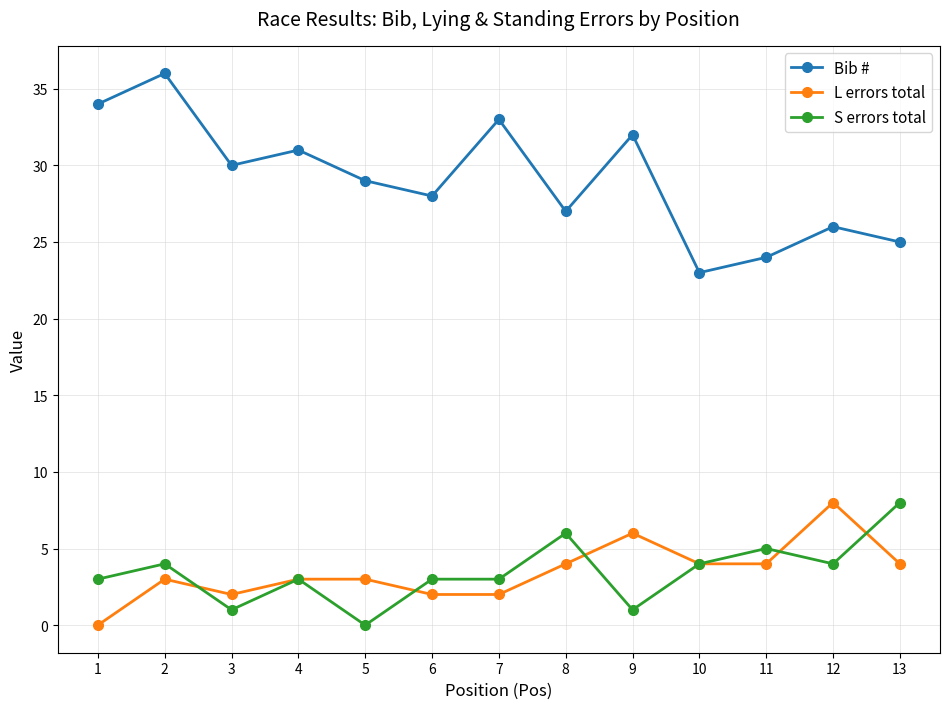

What is the value of the Bib # point at the 8th from the left?

27